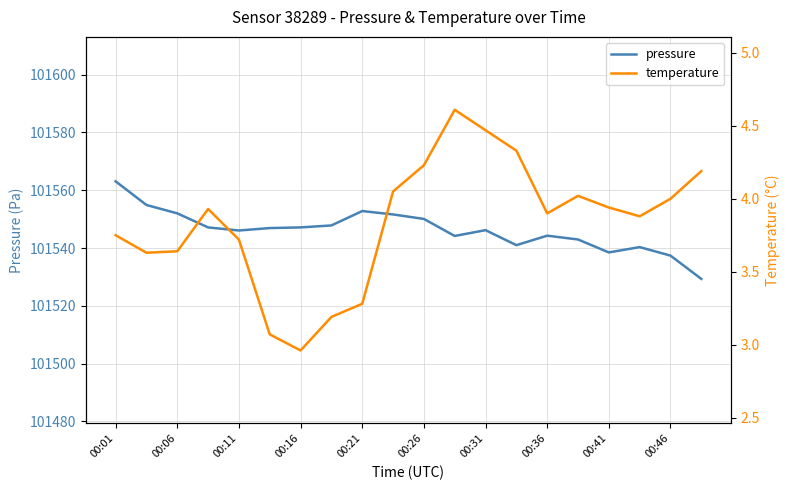

Which category has the highest value in the pressure series?

00:01